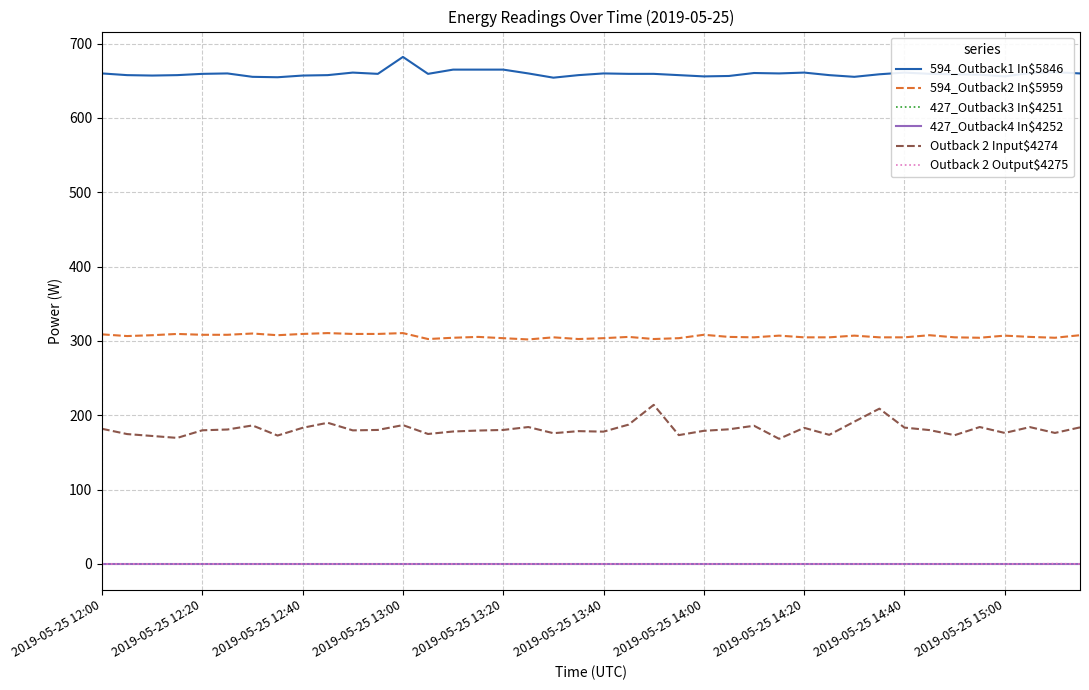

In 594_Outback2 In$5959, how many points are higher than both neighbors (excluding endpoints)?

12